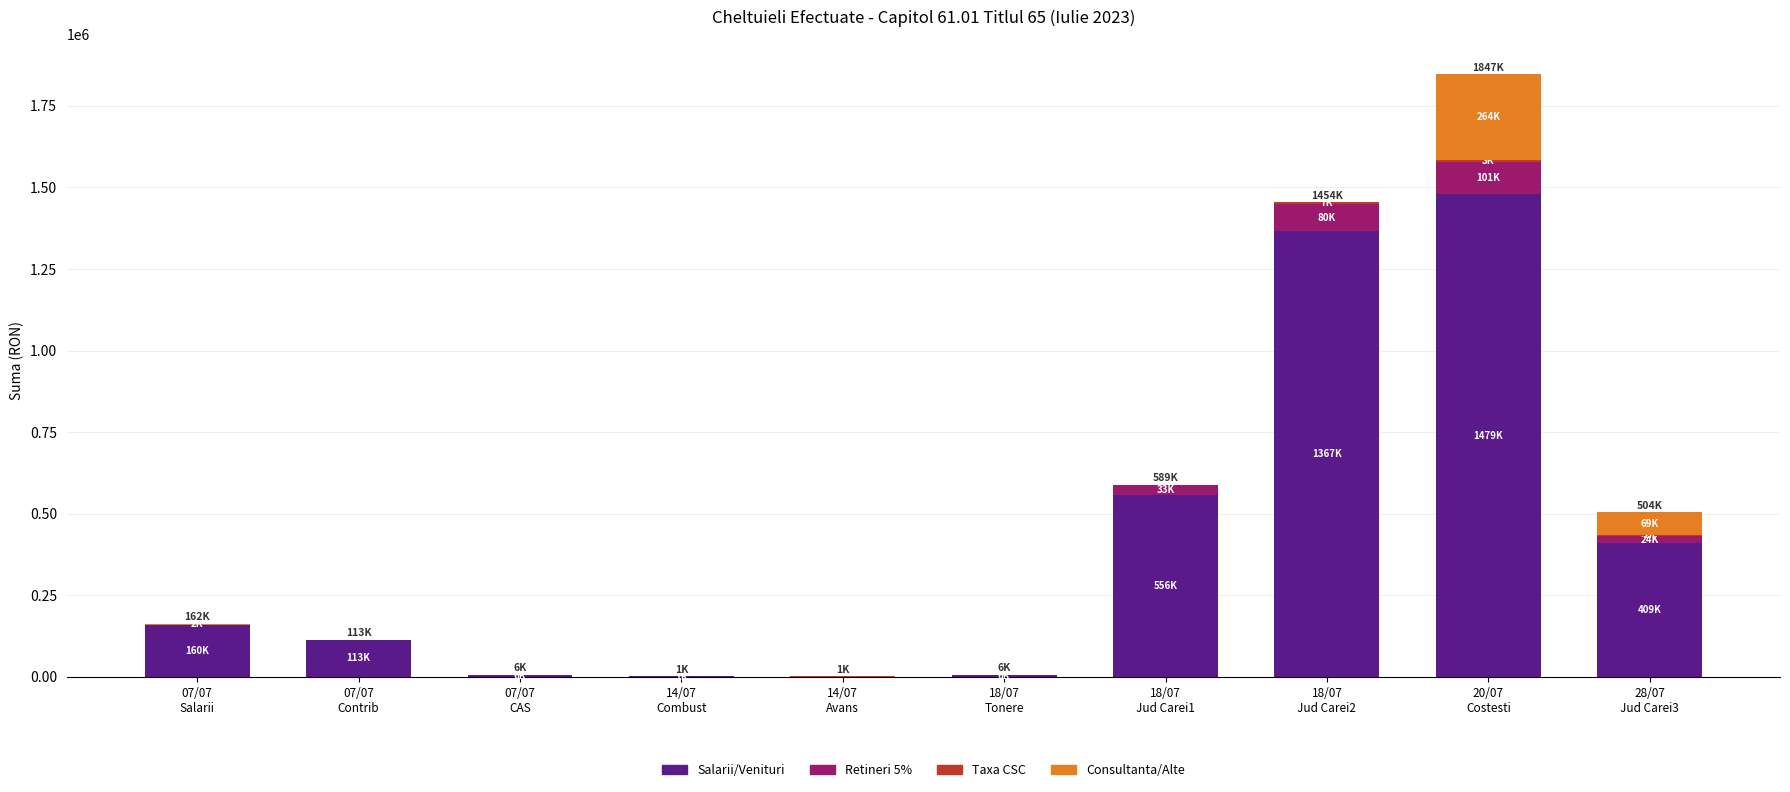

Are the bars horizontal?

No